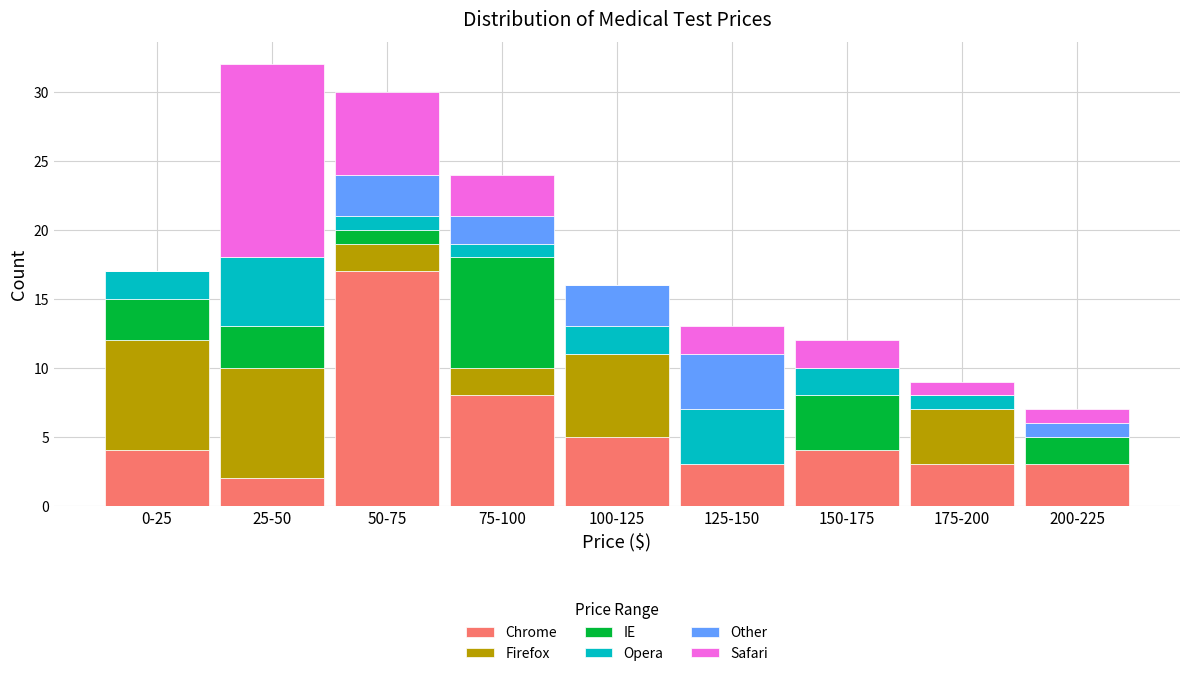

What is the sum of all Chrome values?

49